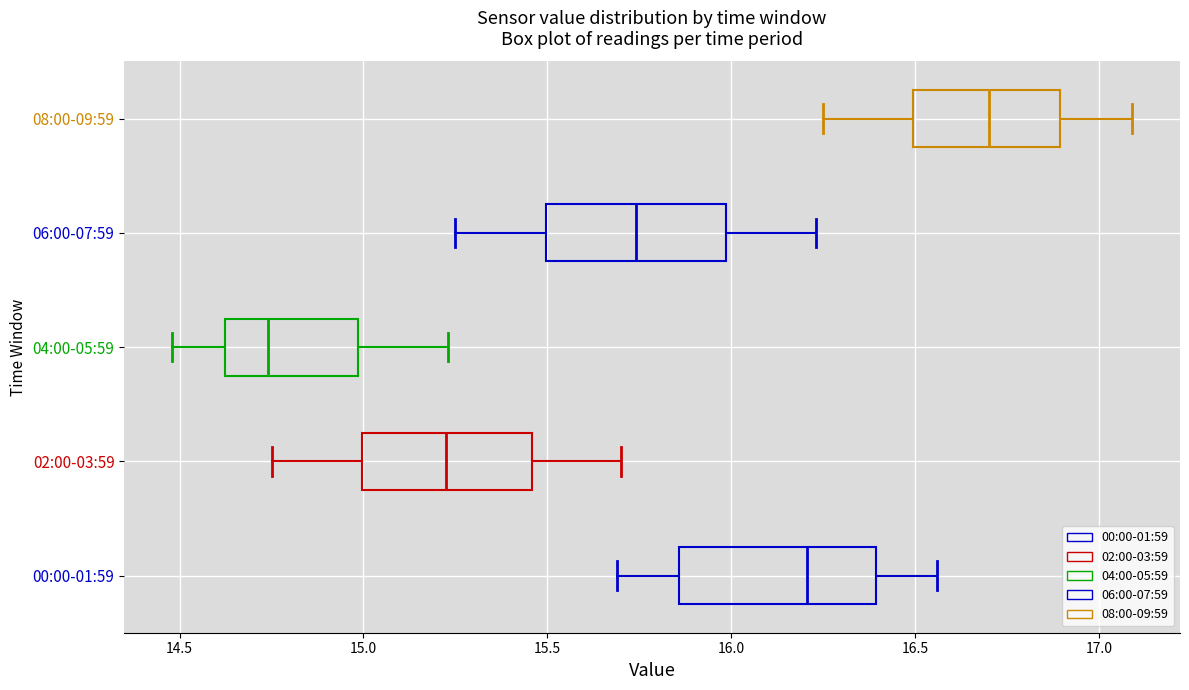

Where is the left edge of the box for 02:00-03:59 on the x-axis? The values are not printed on the chart, so give them approximately, as read against the axis.

15.00